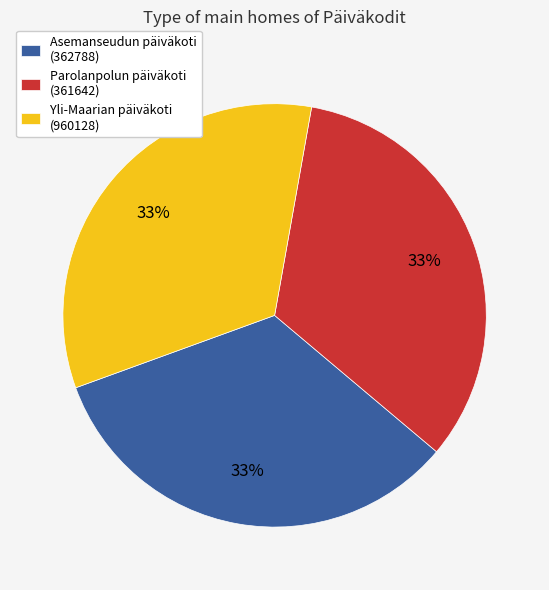

Do Asemanseudun päiväkoti (362788) and Parolanpolun päiväkoti (361642) together represent more than half of the pie?

Yes